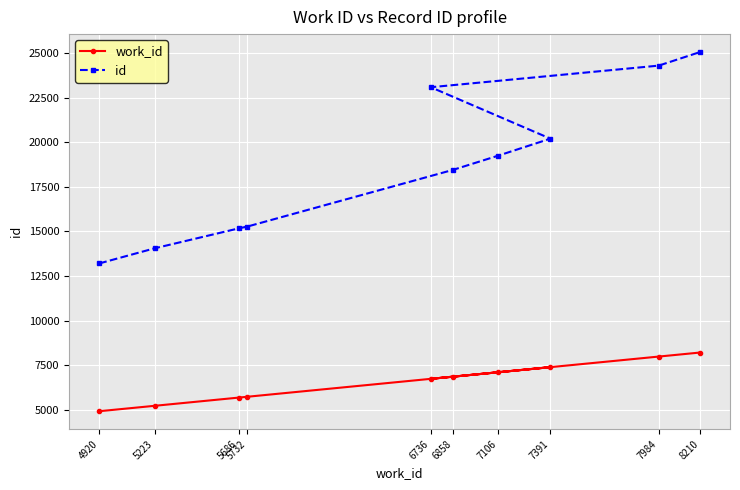

How many lines are shown in the chart?

2